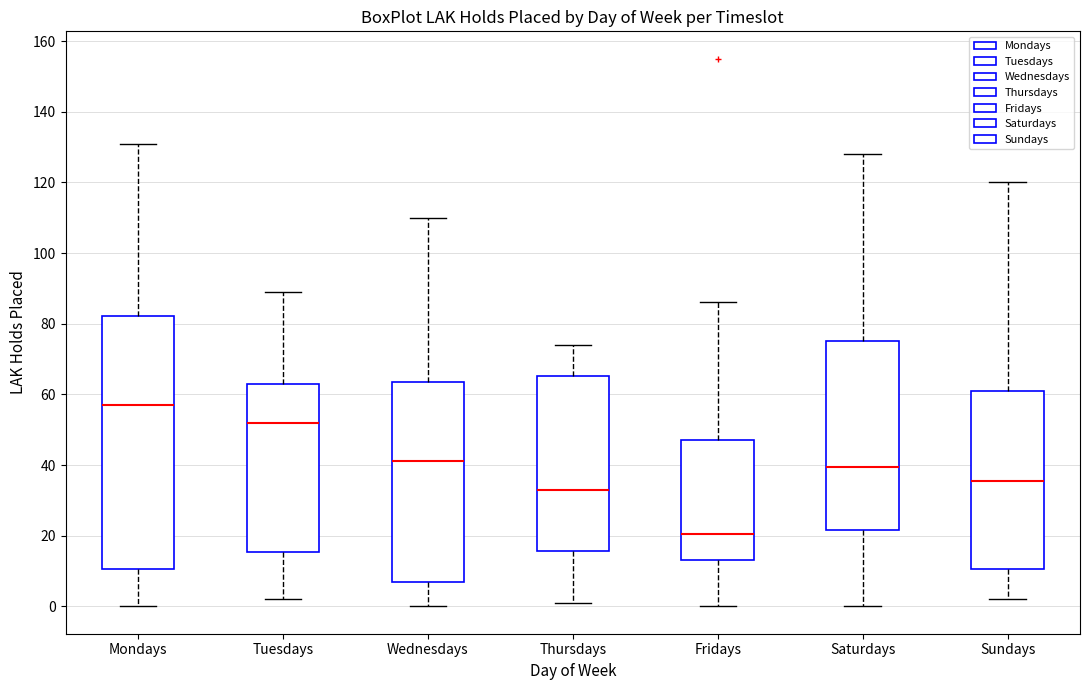

Reading left to right, transcribe this box plot: for each box, give where its median line is, the range the box spans, and where its two whiskers end, as read against the y-axis. The values are not printed on the chart, so give them approximately, as read against the axis.

Mondays: median 58, box 10 to 82, whiskers 0 to 132
Tuesdays: median 52, box 16 to 64, whiskers 2 to 90
Wednesdays: median 42, box 8 to 64, whiskers 0 to 110
Thursdays: median 34, box 16 to 66, whiskers 2 to 74
Fridays: median 20, box 14 to 48, whiskers 0 to 86
Saturdays: median 40, box 22 to 76, whiskers 0 to 128
Sundays: median 36, box 10 to 62, whiskers 2 to 120